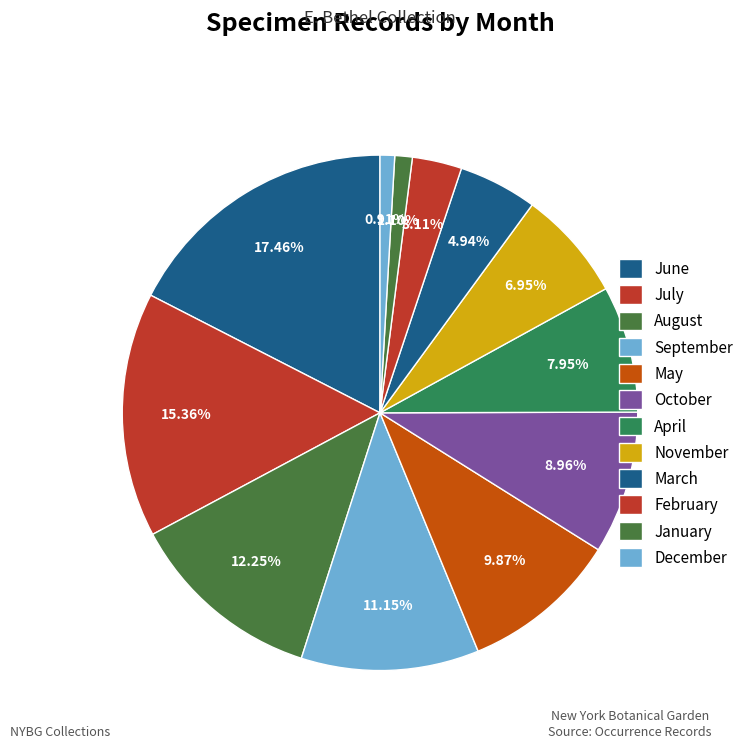

Does any single category account for the majority?

No